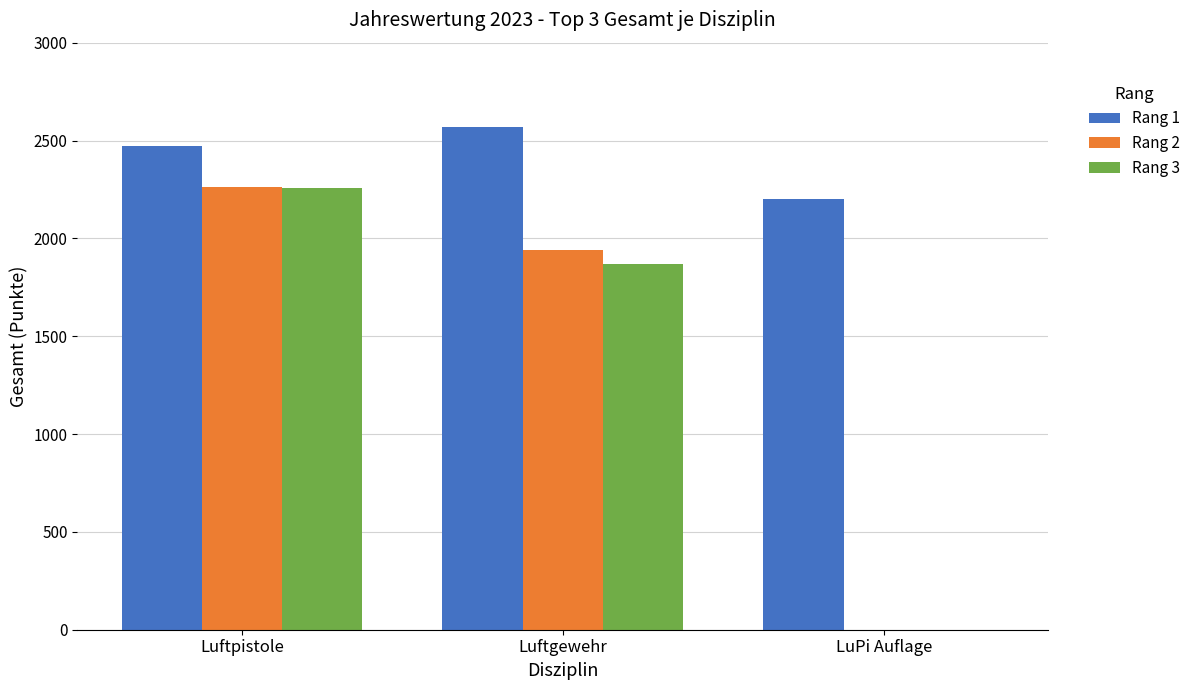

True or false: Rang 2 has a value of 1943 at Luftgewehr.

True